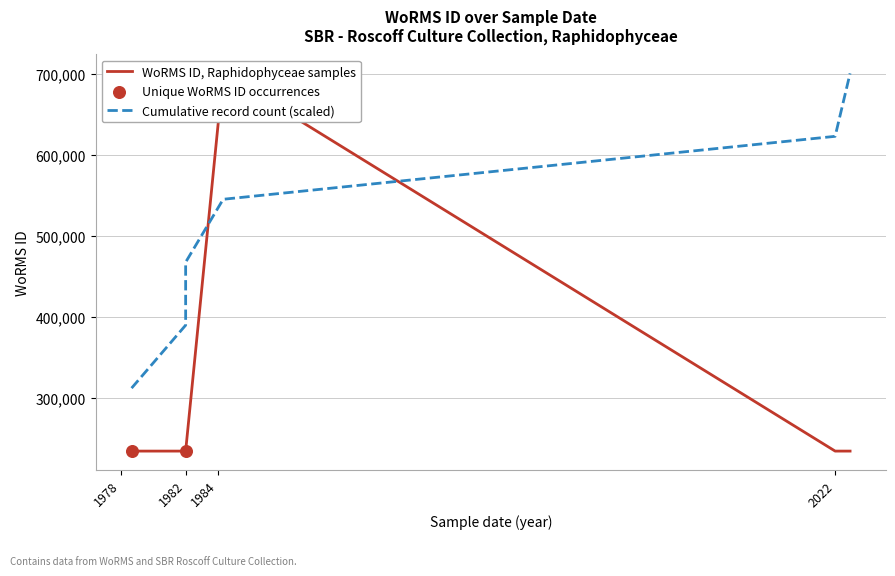

What is the ratio of the value at 01-09-1978 to the value at ?

1.0